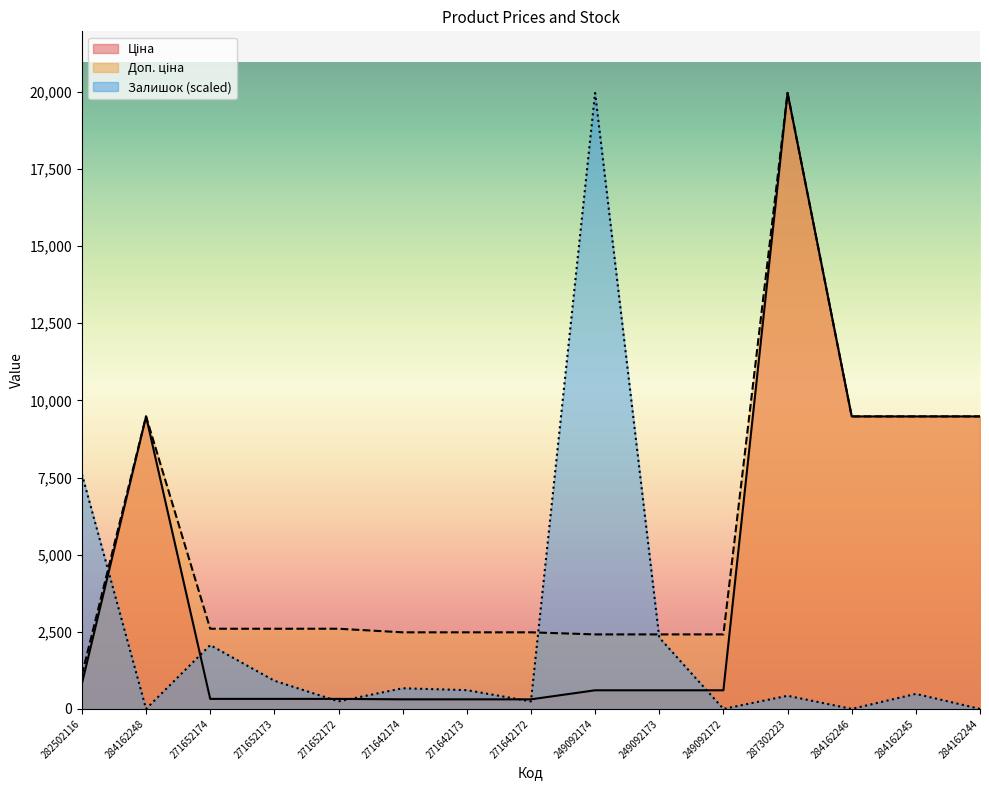

What is the label of the 11th point from the right?

271652172